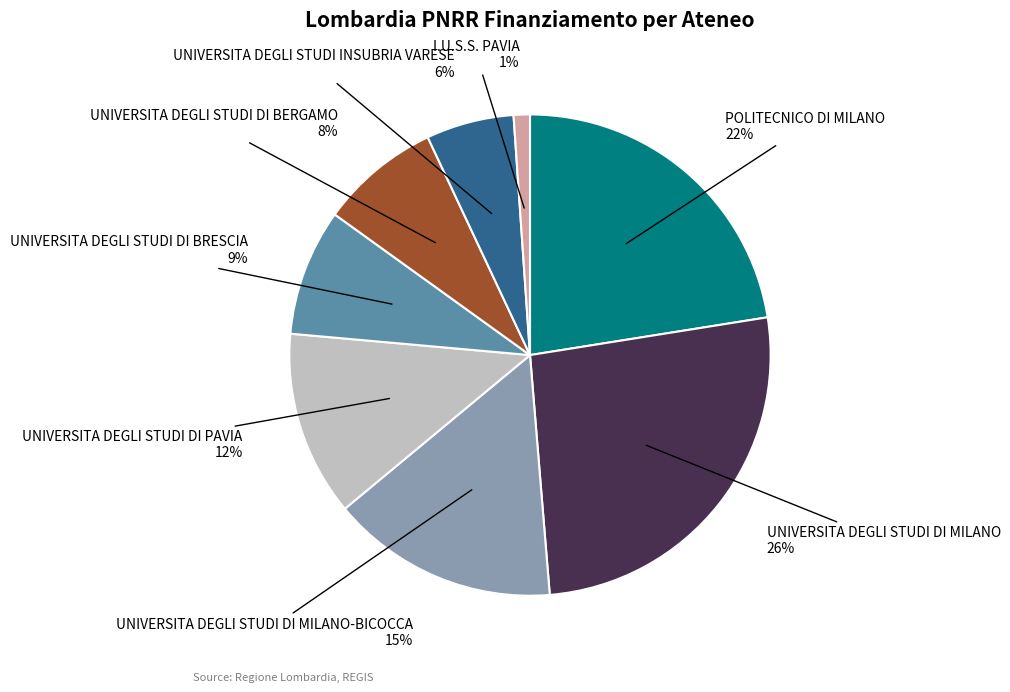

Does any single category account for the majority?

No